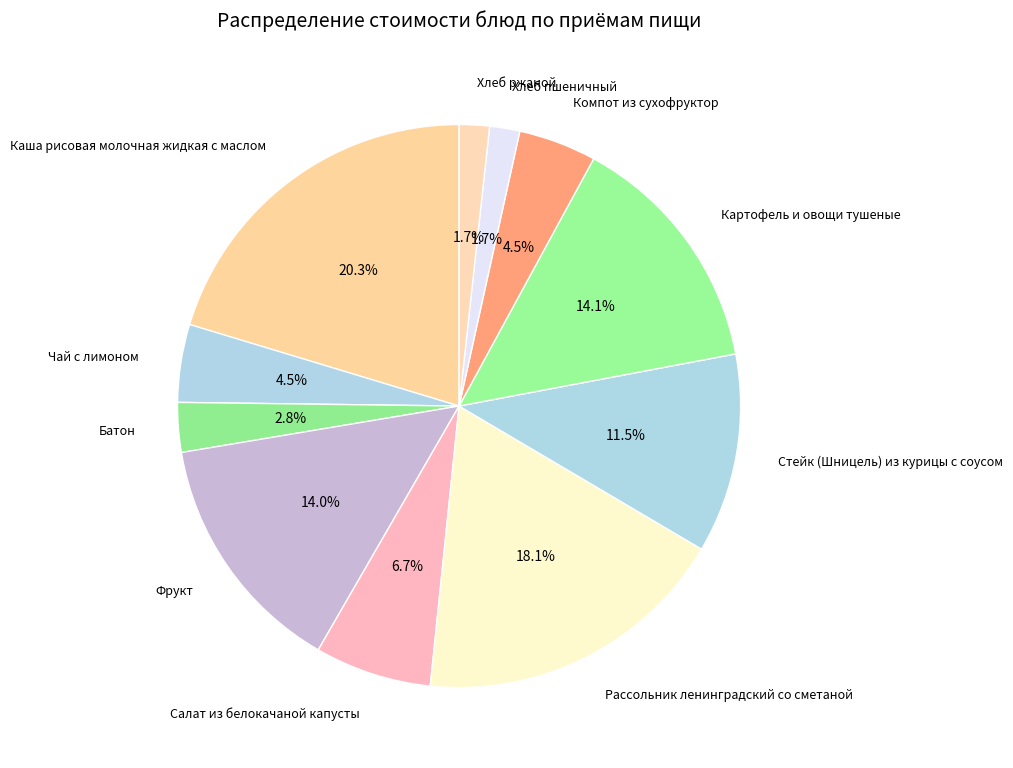

How many slices are in this pie chart?

11